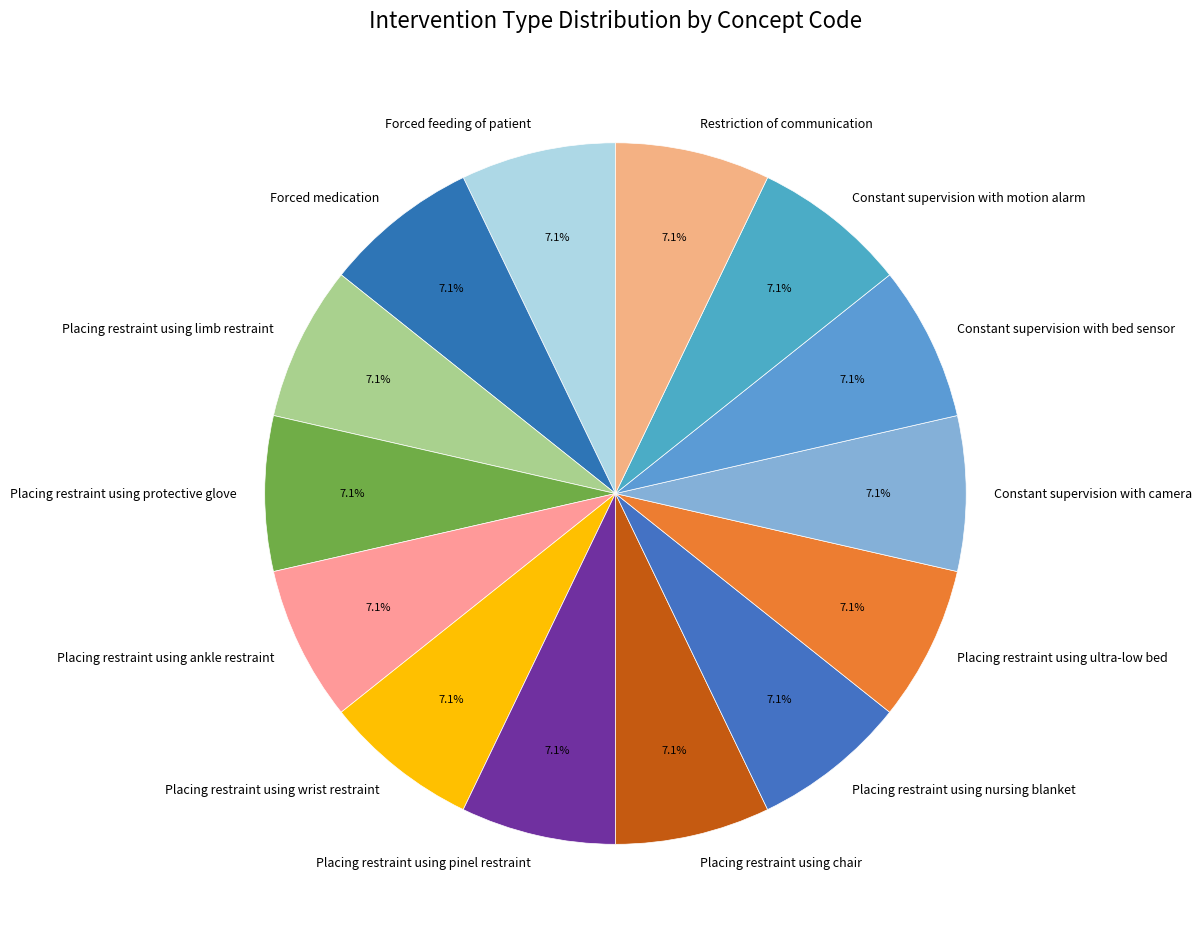

Is there a majority slice in this chart?

No